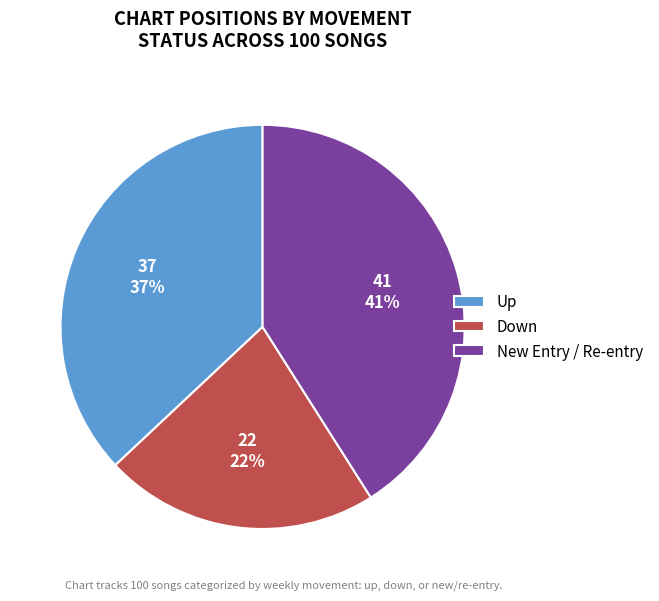

To the nearest percent, what is the difference between the largest and smallest slice percentages?

19%